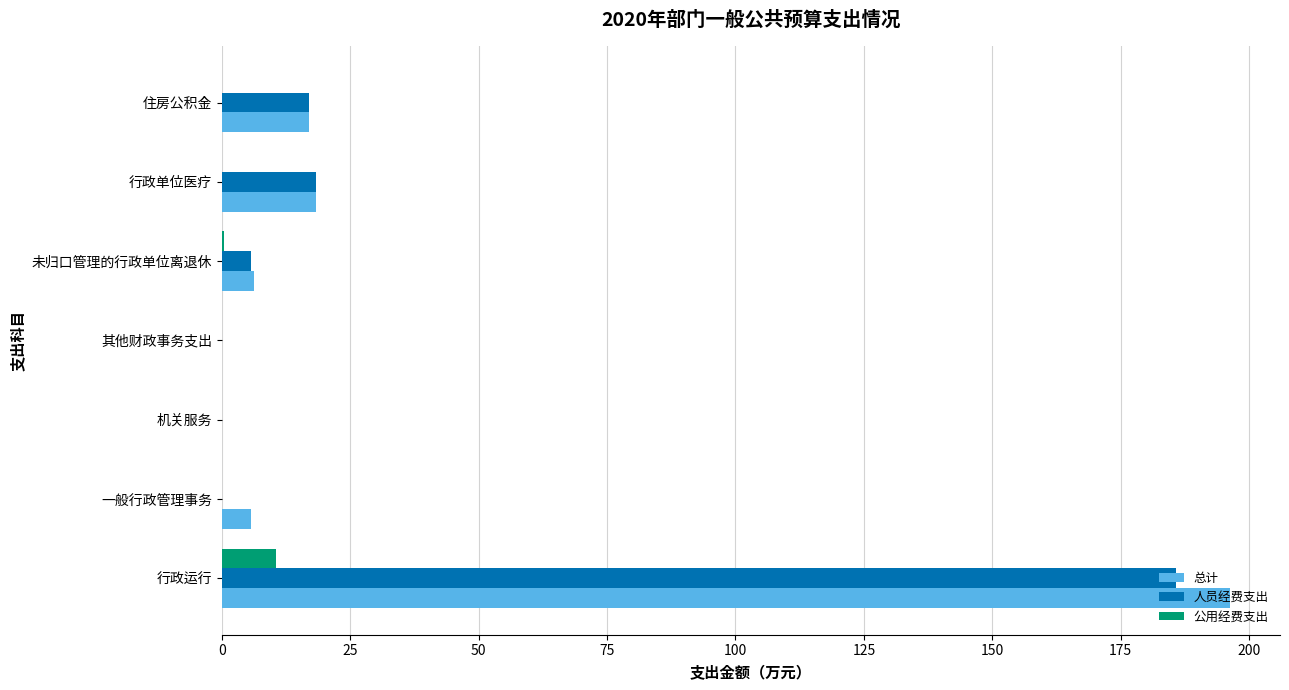

What is the sum of all 公用经费支出 values?

11.1